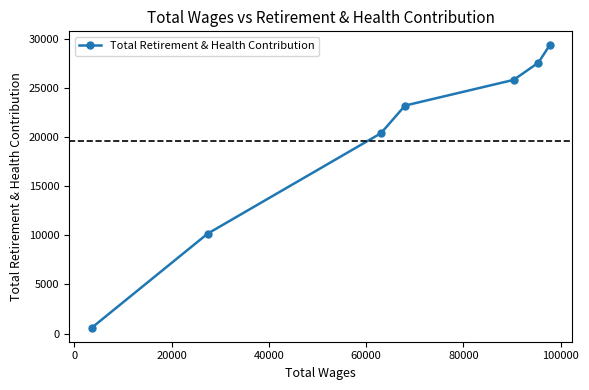

What is the difference between the maximum and minimum values?

28722